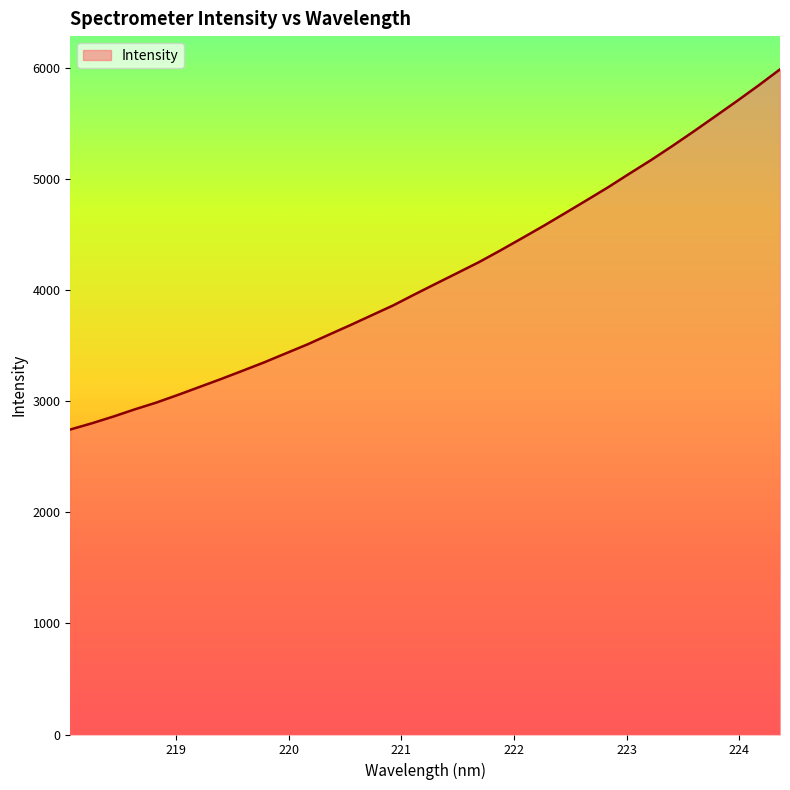

What is the greatest value displayed?

5991.8